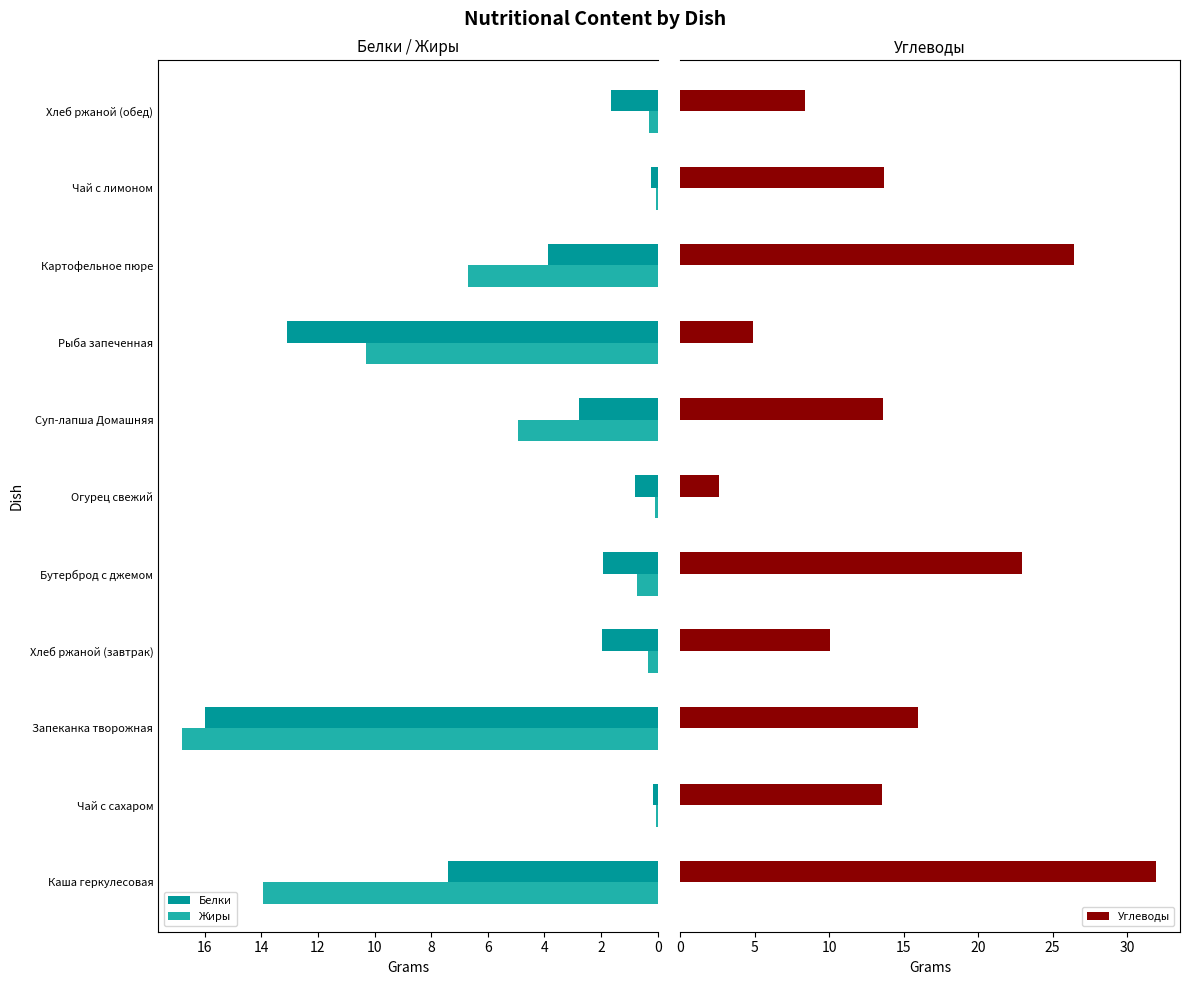

What is the average value of the Углеводы series?

14.9